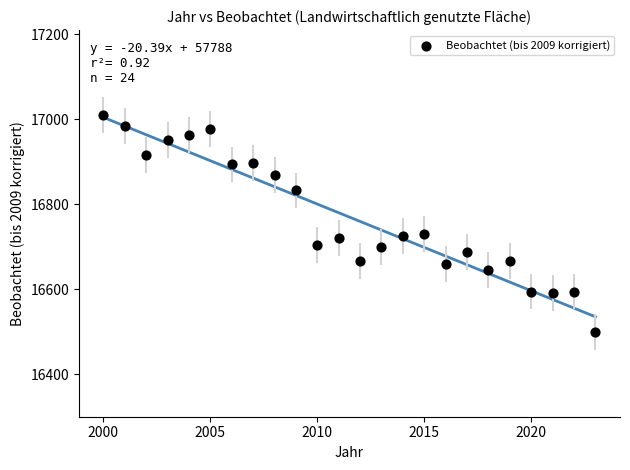

What is the range of X values (max minus min)?

23.0